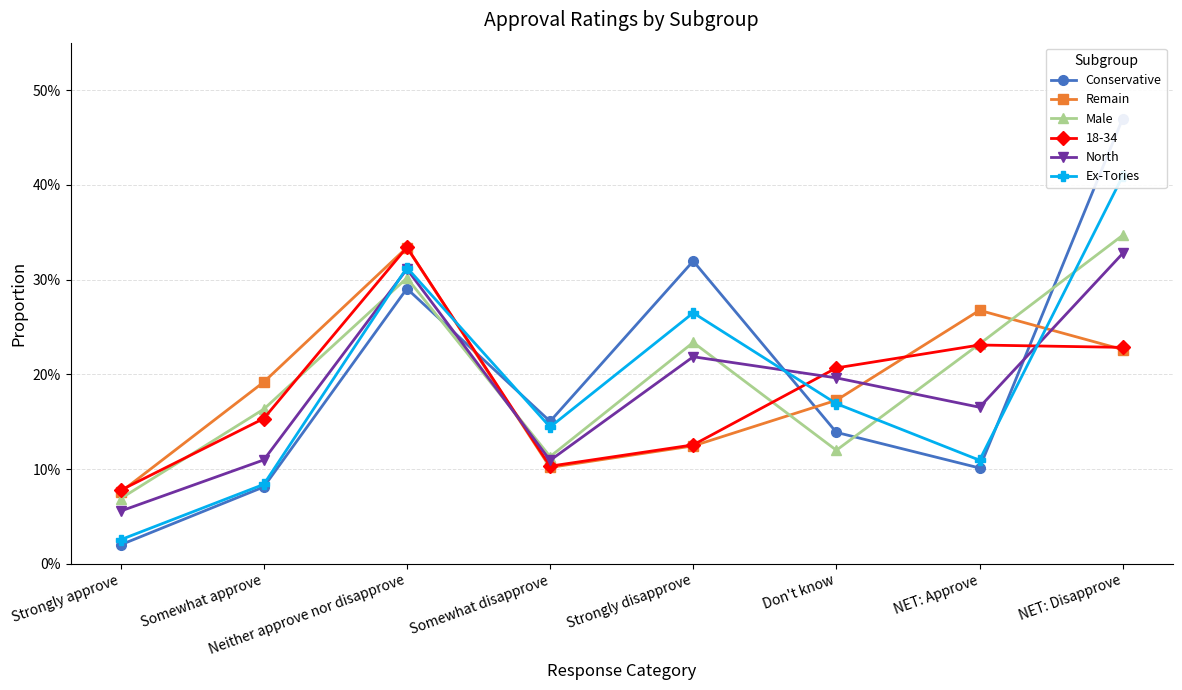

At how many categories does at least one series exceed 0?

8